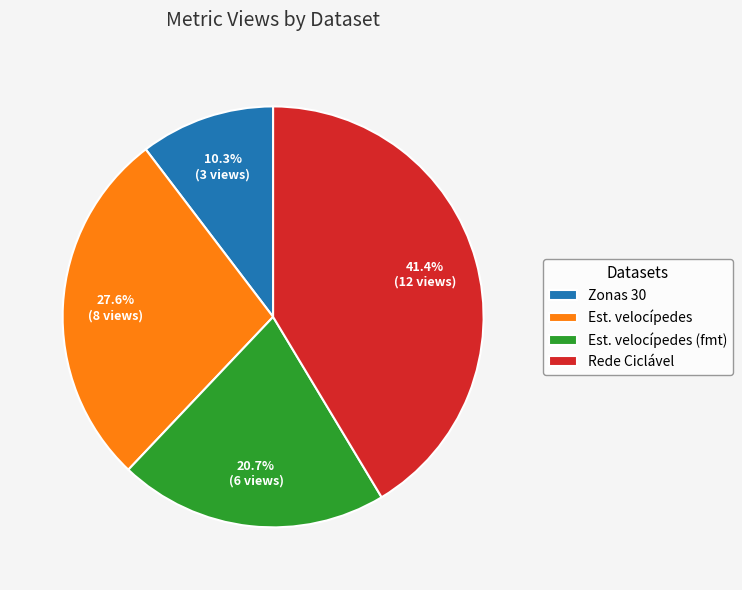

Which has a higher value, Zonas 30 or Est. velocípedes?

Est. velocípedes